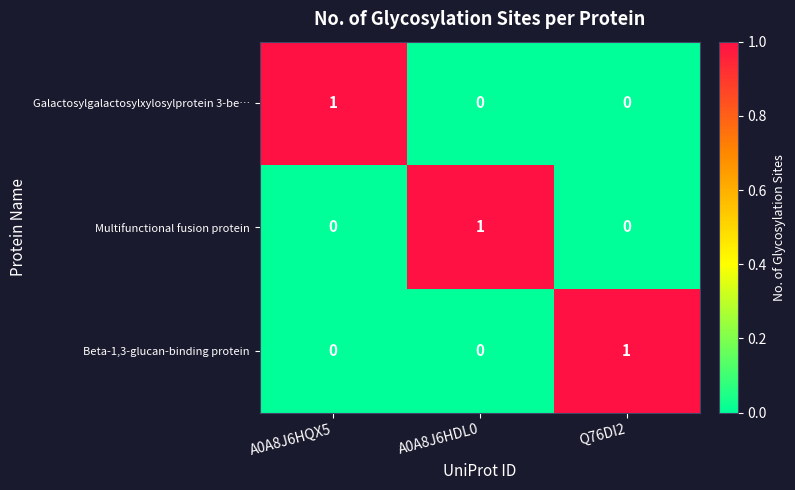

Reading right to left, transcribe all the data shown in this chart.

Galactosylgalactosylxylosylprotein 3-be…: 0	0	1
Multifunctional fusion protein: 0	1	0
Beta-1,3-glucan-binding protein: 1	0	0